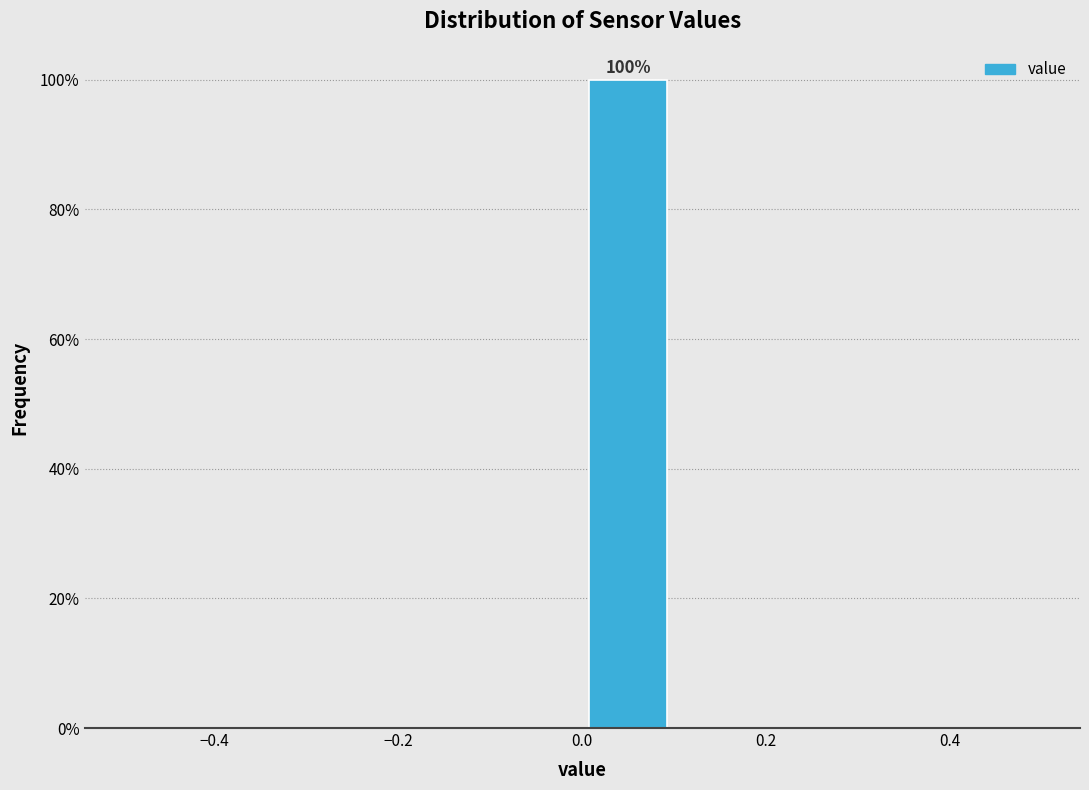

Over which range of the x-axis is the bar tallest?

0.0 to 0.1